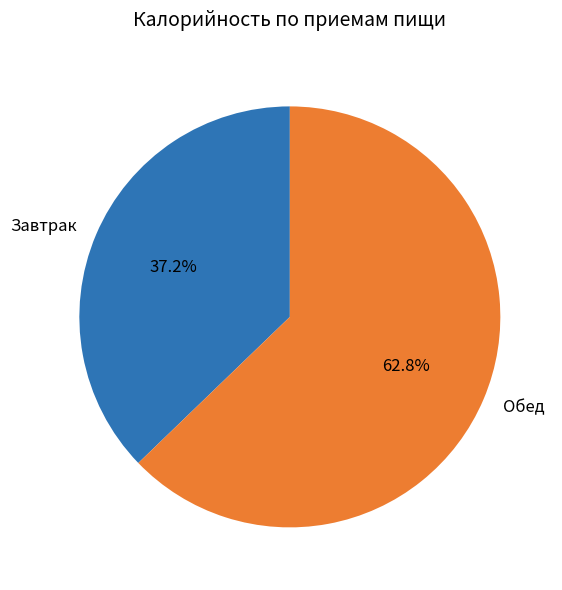

Count the number of slices in the pie.

2